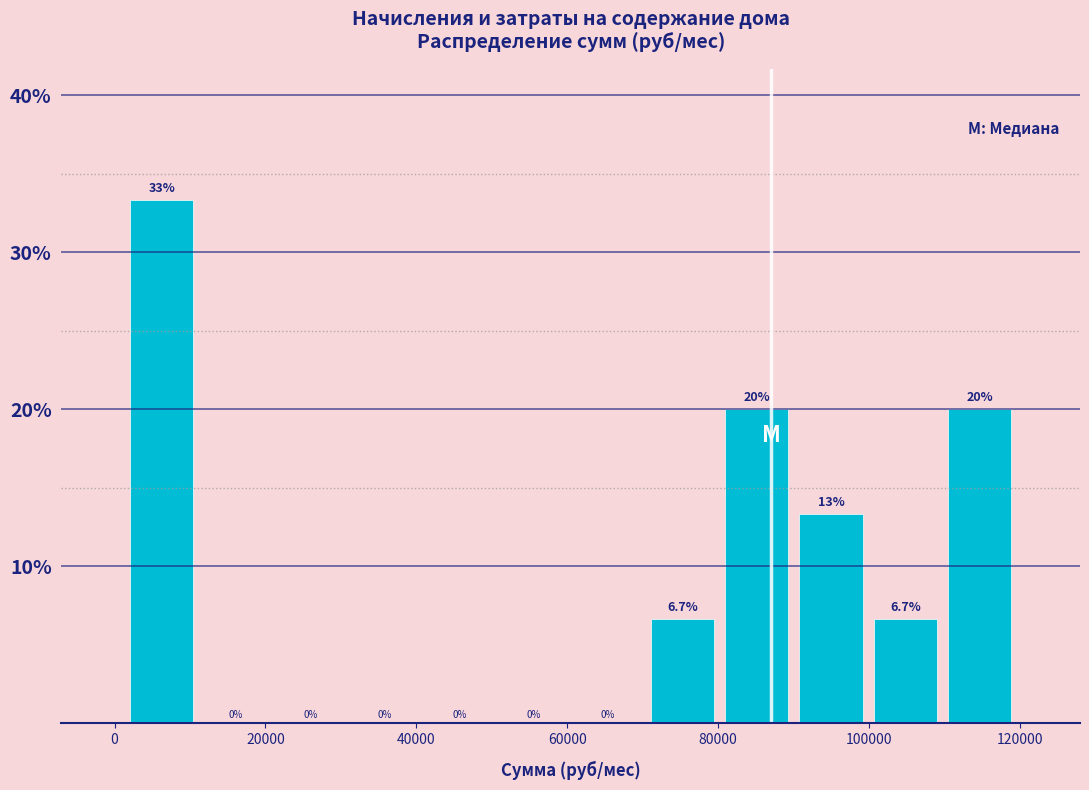

Over which range of the x-axis is the bar tallest?

2000 to 12000